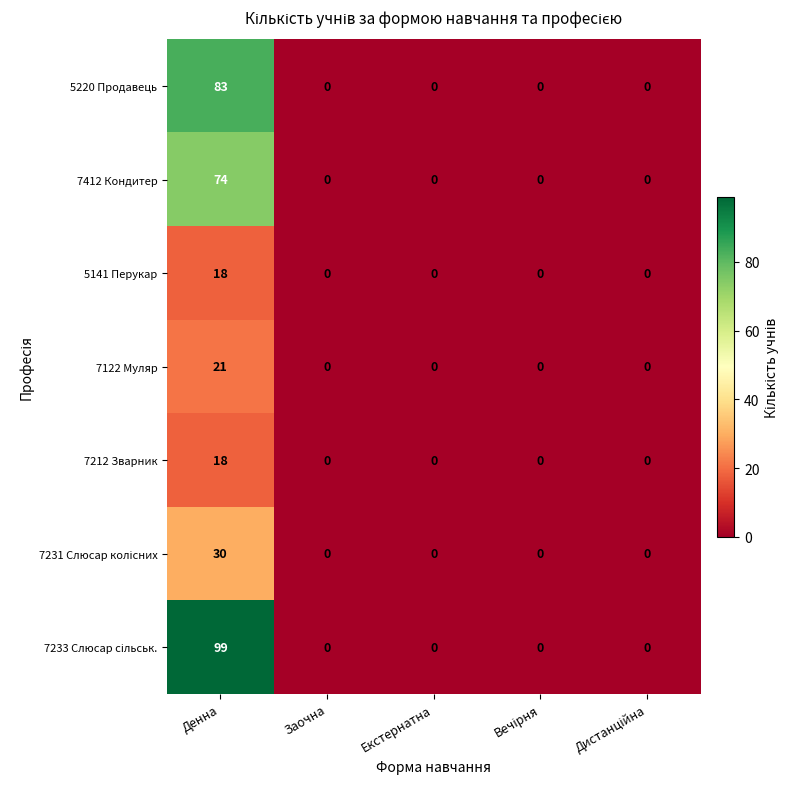

At which category is the sum across all series the highest?

Денна